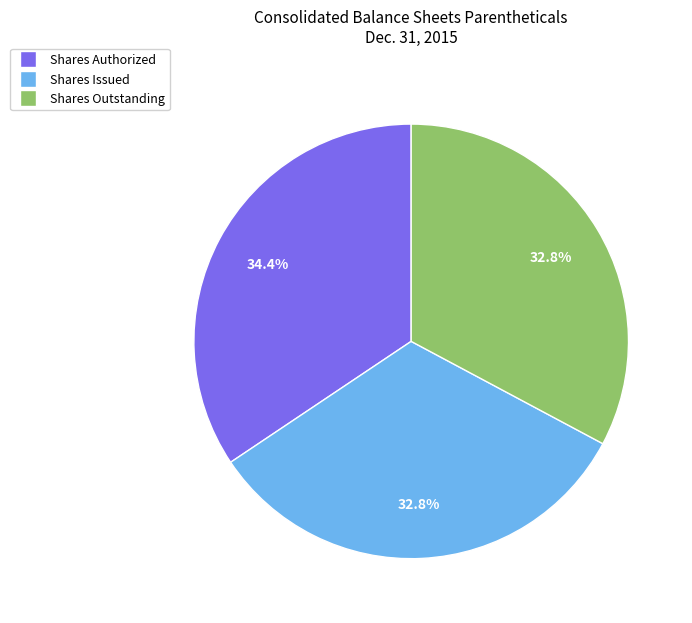

Does any single category account for the majority?

No